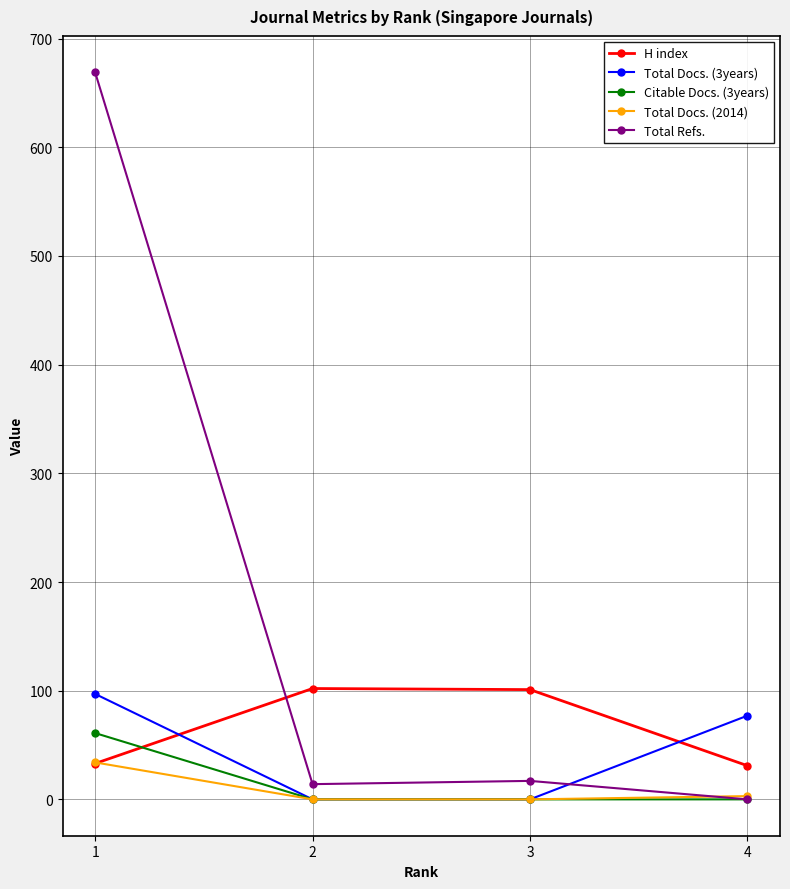

What are all the series names shown in the legend?

H index, Total Docs. (3years), Citable Docs. (3years), Total Docs. (2014), Total Refs.